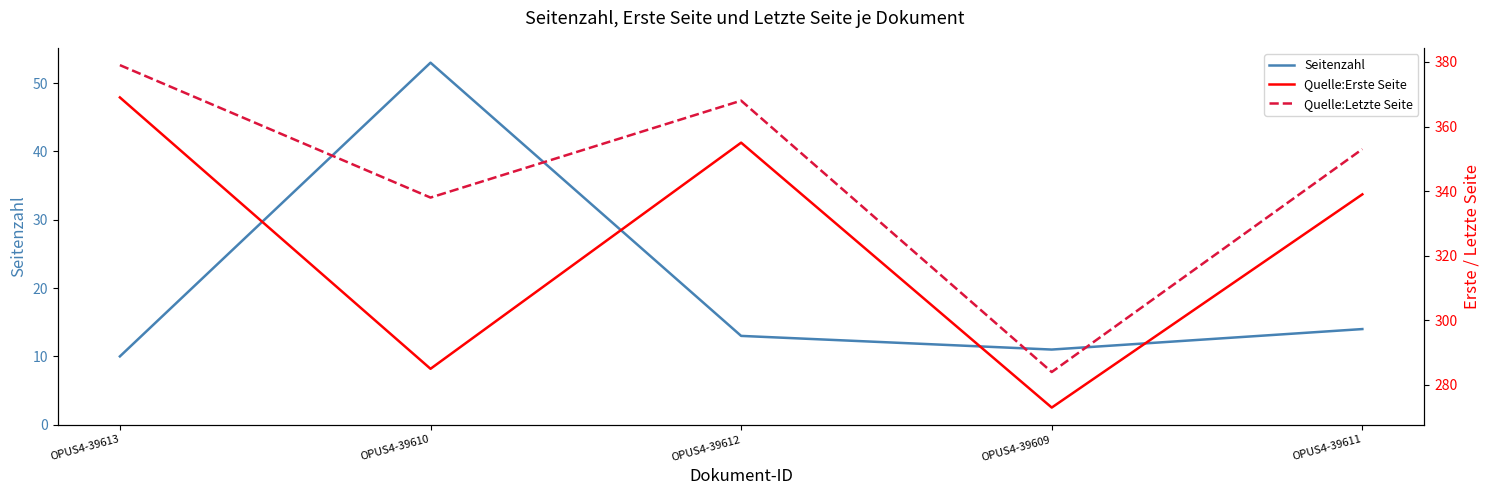

Which category has the lowest value across all series?

OPUS4-39613